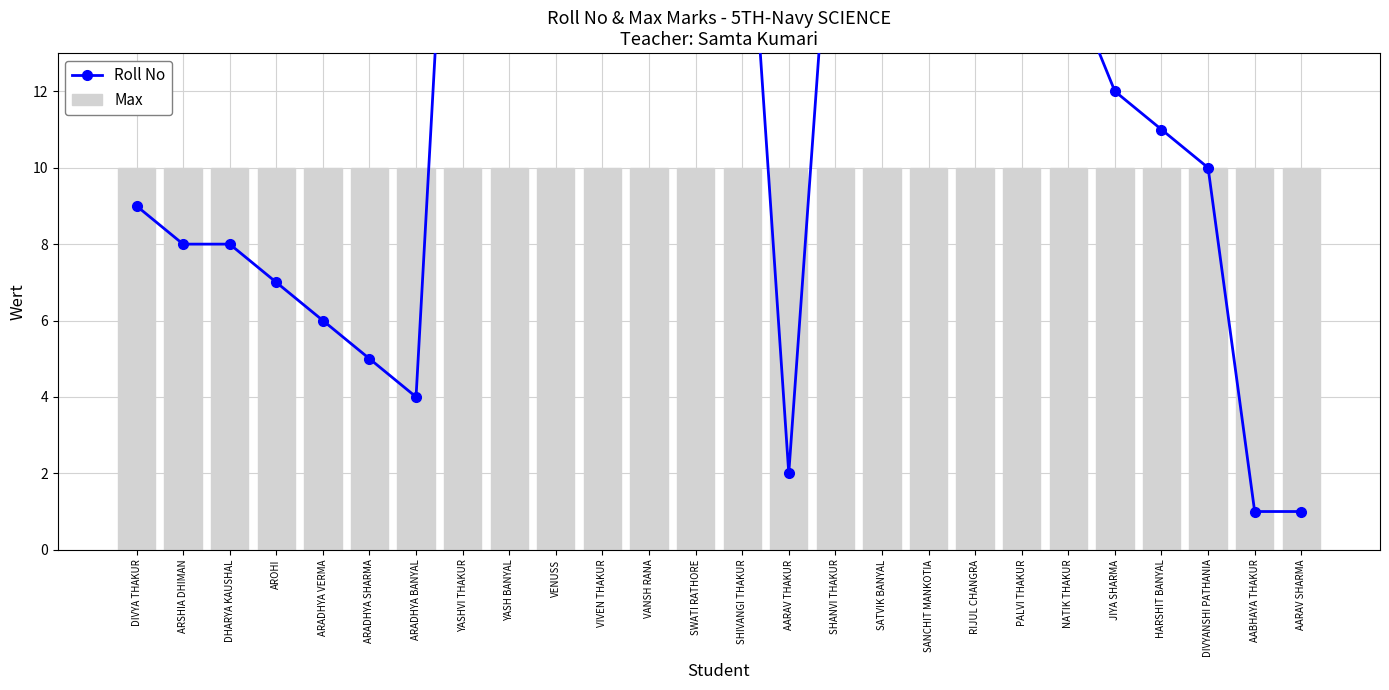

What is the value of the Max bar at the 8th from the left?

10